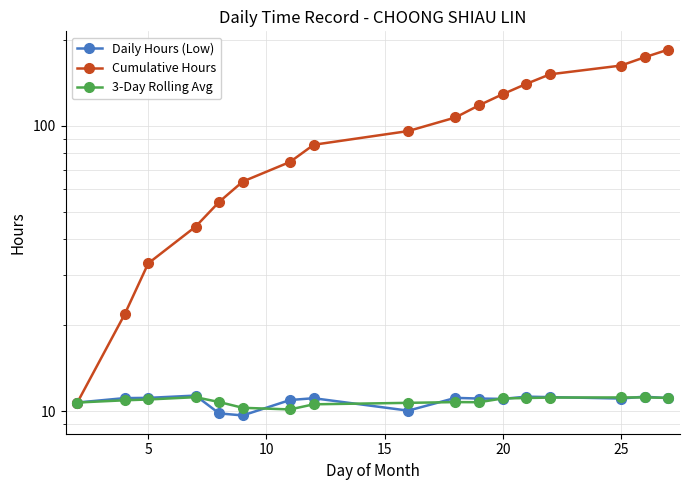

Which series has the largest total across all categories?

Cumulative Hours